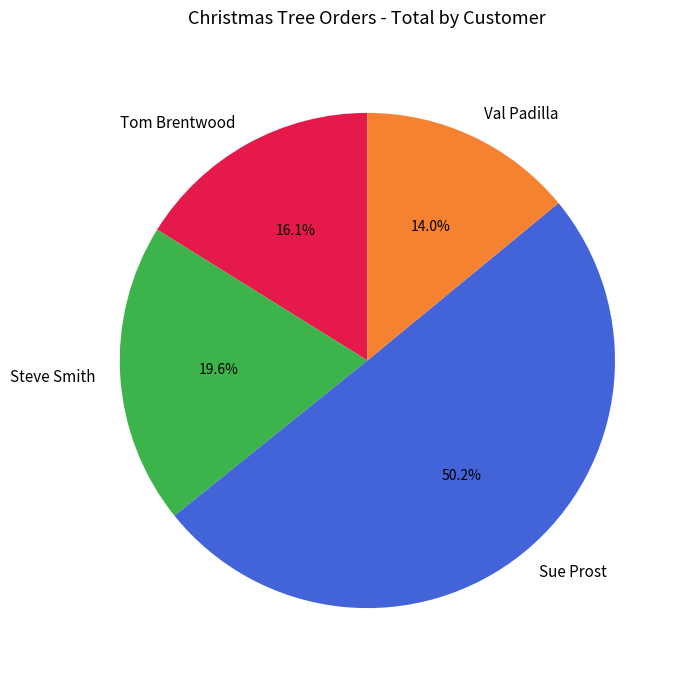

To the nearest percent, what is the combined percentage of Steve Smith and Sue Prost?

70%